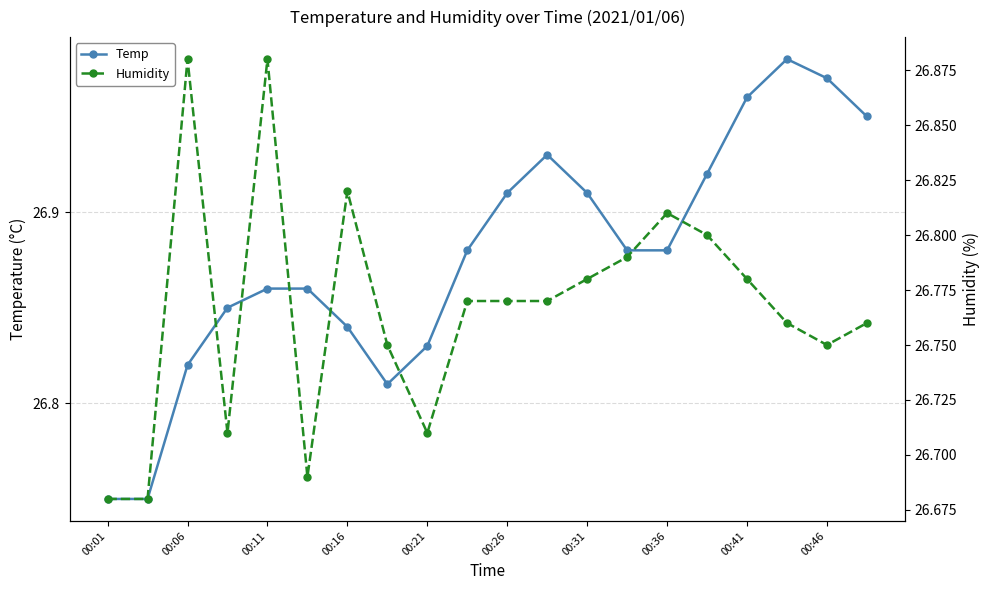

Is it true that Temp equals 6.1 at 00:46?

False